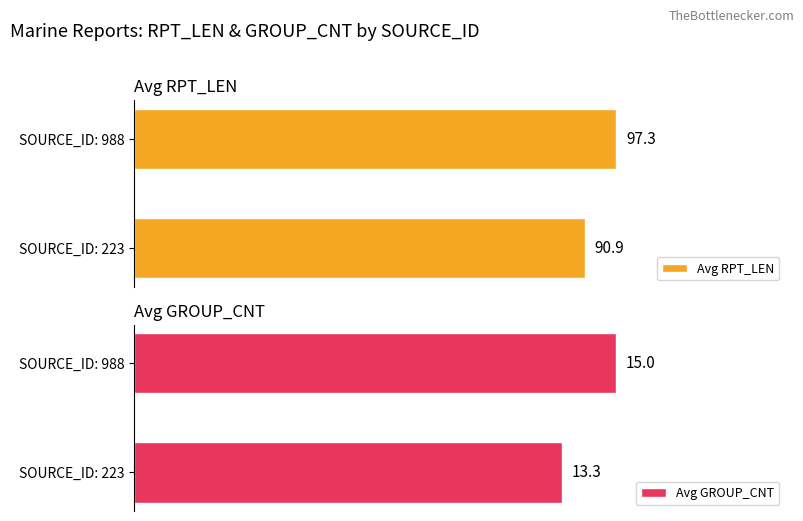

Where is Avg RPT_LEN nearest to the value 94?

SOURCE_ID: 223